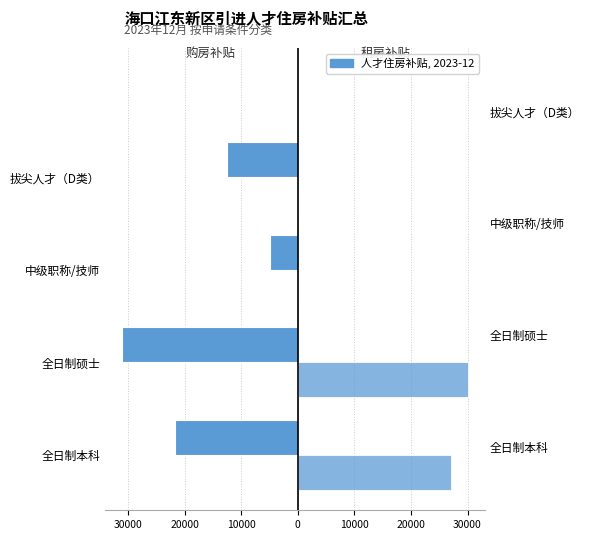

How many data points in 购房补贴 are less than -12500?

2